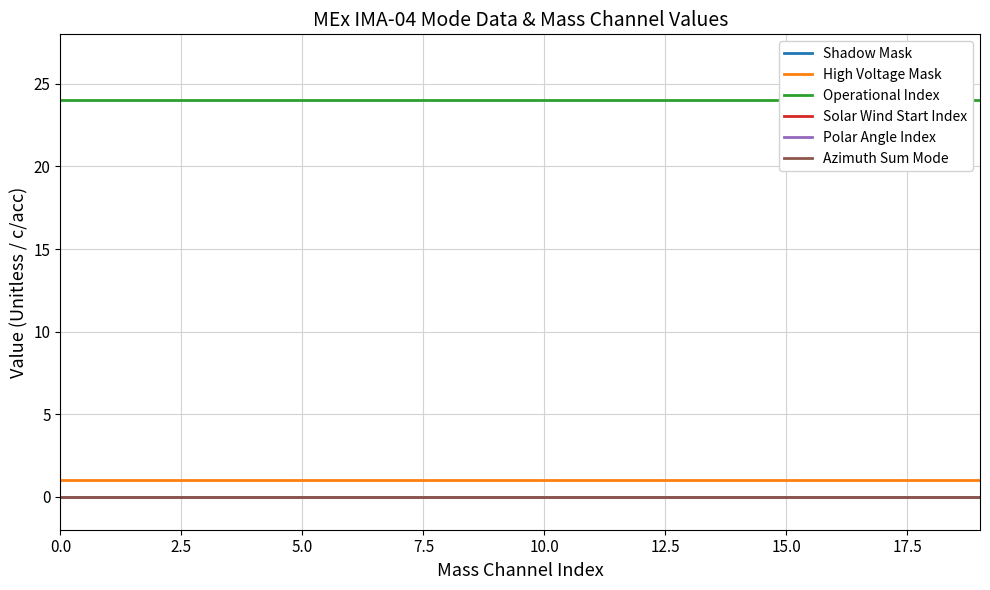

Which series has the largest total across all categories?

Operational Index